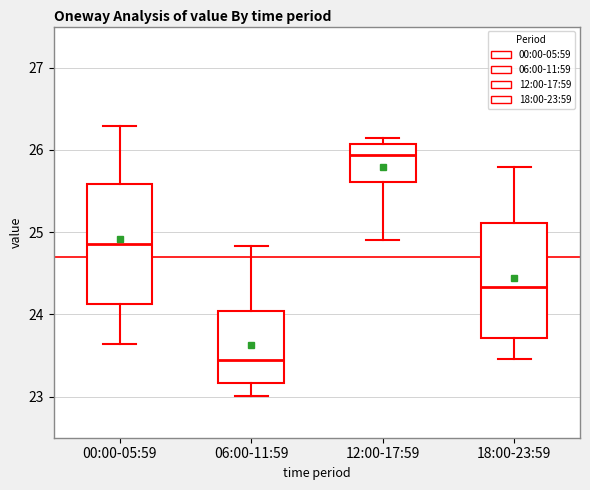

Reading left to right, read every box against the y-axis: the position of its median line, the range the box covers, and the ends of its whiskers. The values are not printed on the chart, so give them approximately, as read against the axis.

00:00-05:59: median 24.9, box 24.1 to 25.6, whiskers 23.6 to 26.3
06:00-11:59: median 23.4, box 23.2 to 24.0, whiskers 23.0 to 24.8
12:00-17:59: median 25.9, box 25.6 to 26.1, whiskers 24.9 to 26.1 (just above the box's upper edge)
18:00-23:59: median 24.3, box 23.7 to 25.1, whiskers 23.5 to 25.8